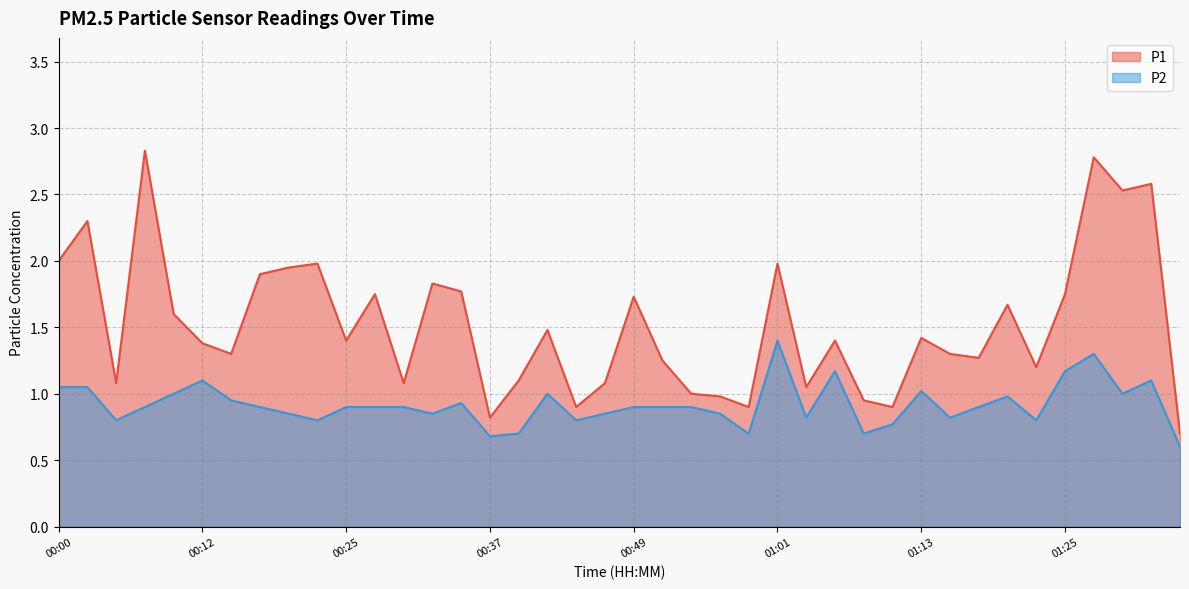

The P1 series shows 2.1 at 00:41. True or false?

False